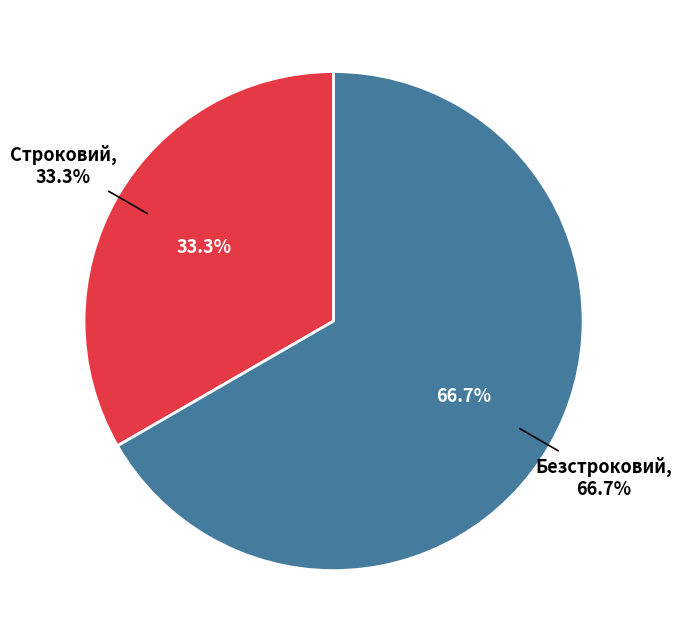

To the nearest percent, what is the difference between the Безстроковий and Строковий slice percentages?

33%